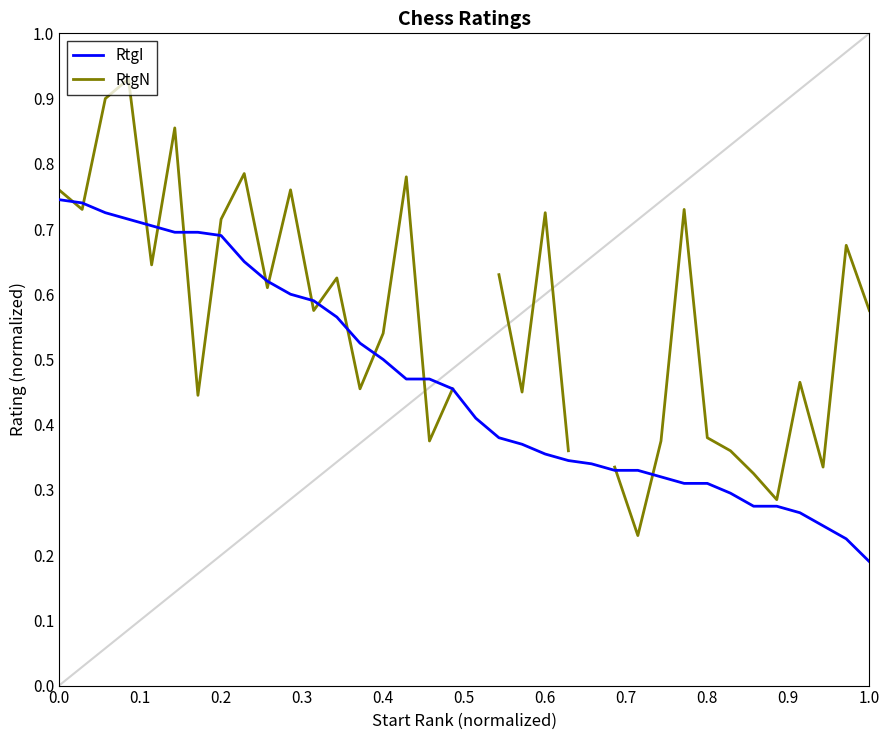

Which series has the largest range (max minus min)?

RtgN